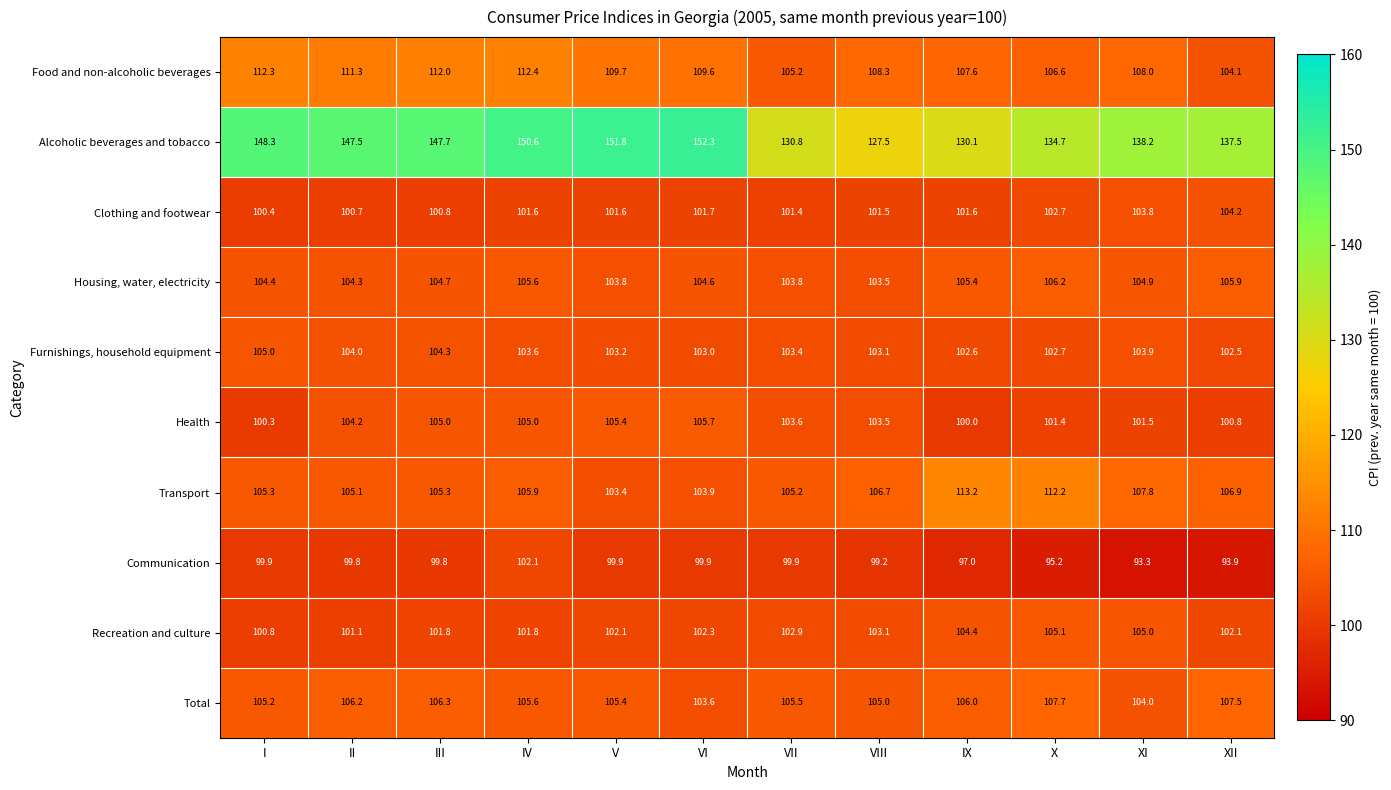

Which series has the largest total across all categories?

Alcoholic beverages and tobacco